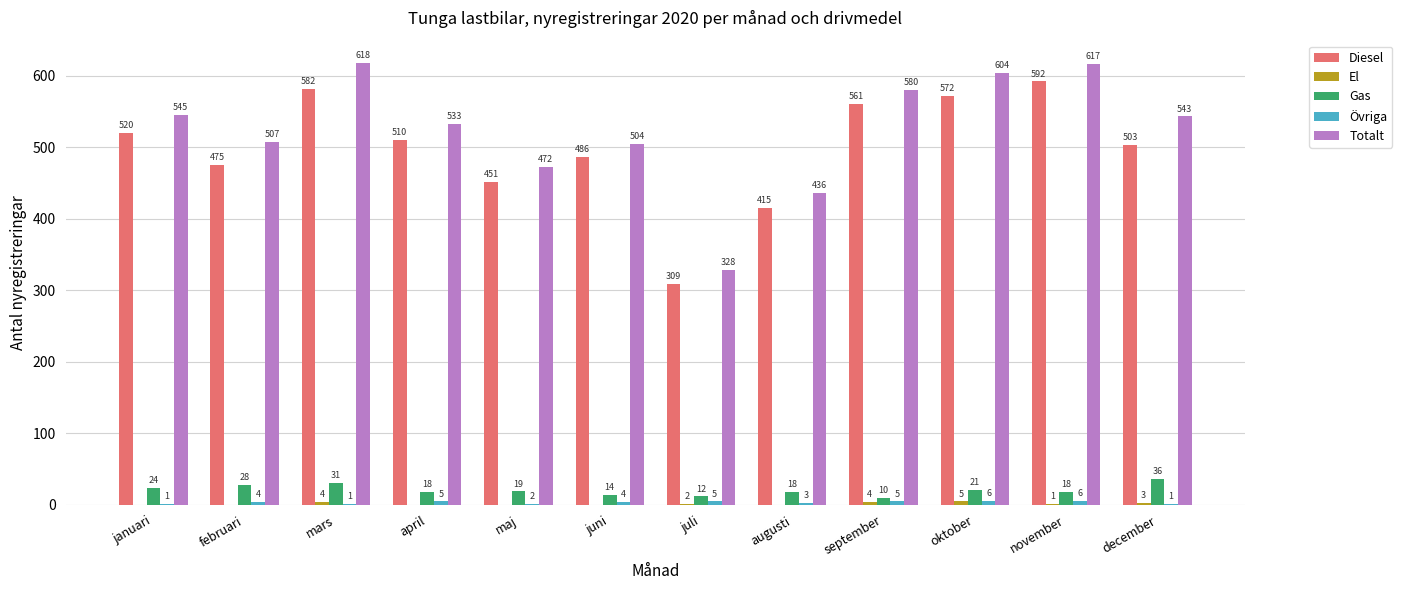

How many groups of bars are there?

12